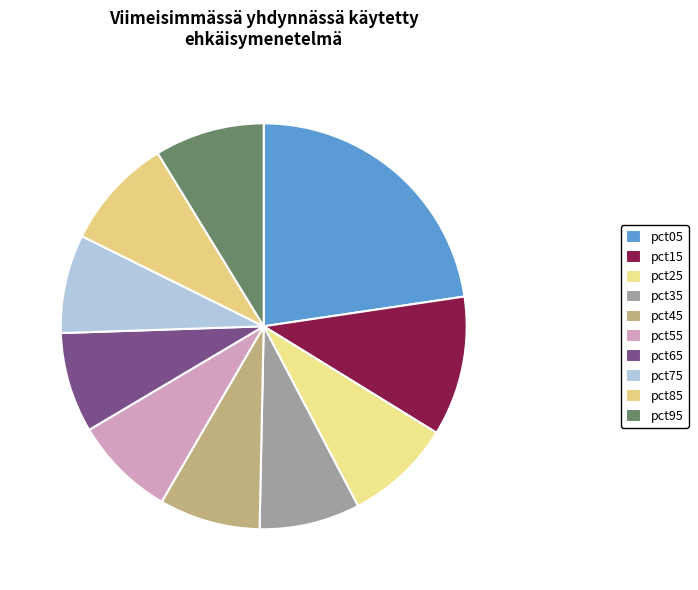

To the nearest percent, what portion does pct15 represent?

11%